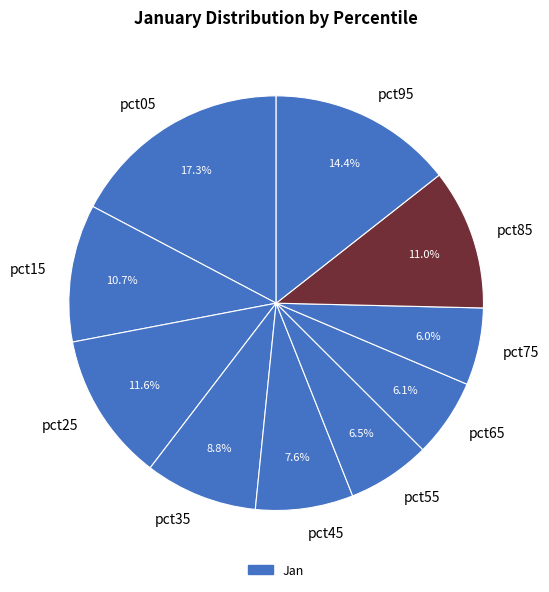

To the nearest percent, what is the difference between the largest and smallest slice percentages?

11%